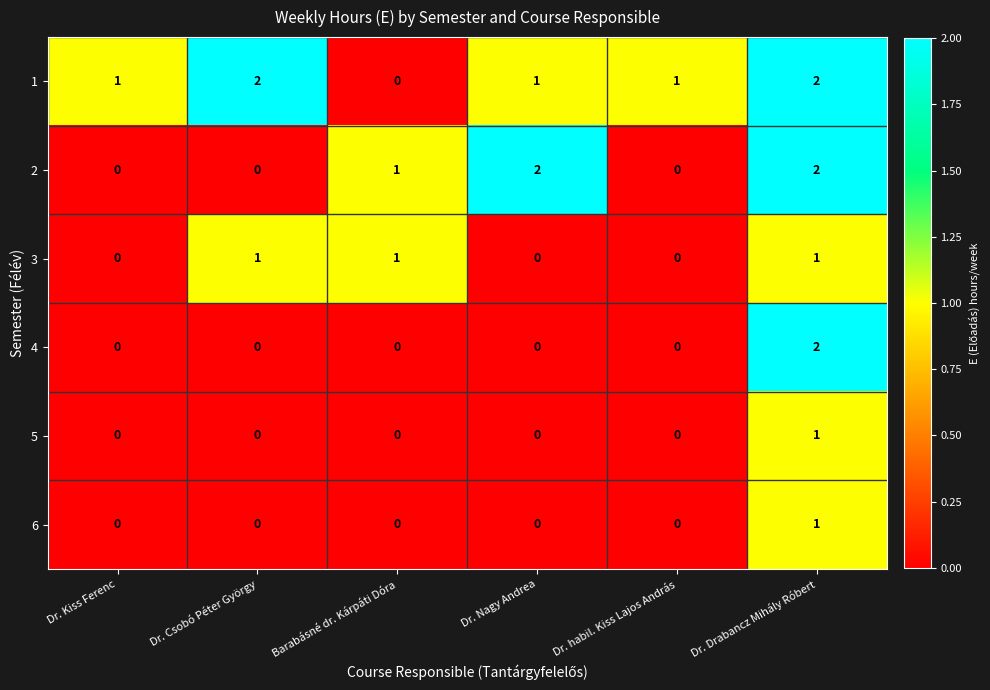

What is the total value across all series at Dr. habil. Kiss Lajos András?

1